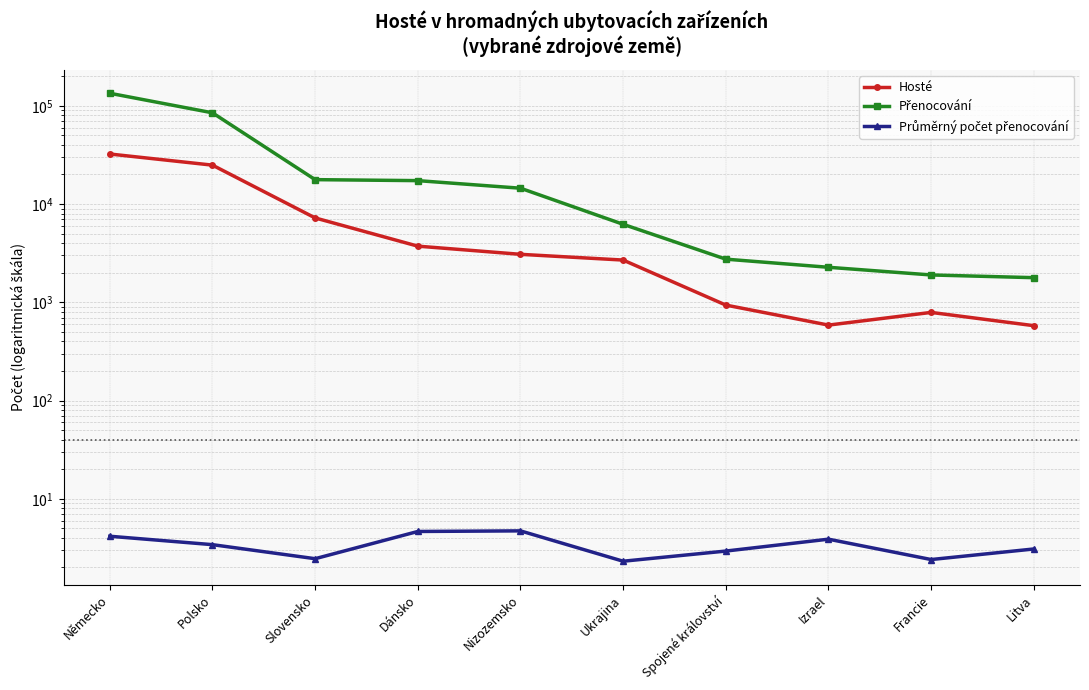

List the series in order of their overall mean, lowest first.

Průměrný počet přenocování, Hosté, Přenocování